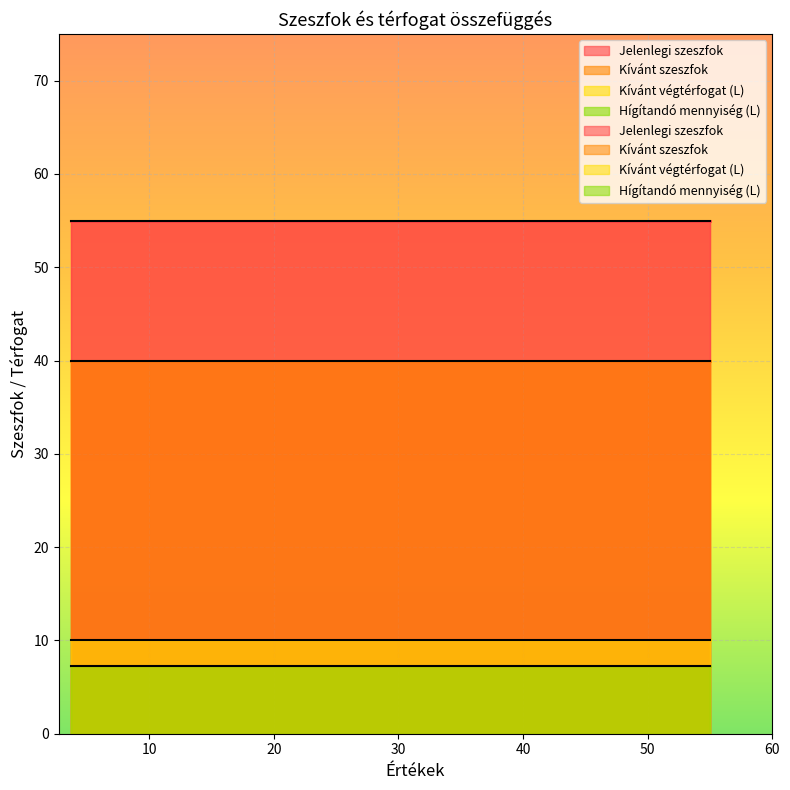

Reading left to right, list all the values displayed in this chart.

Jelenlegi szeszfok: 55.0	55.0	55.0	55.0	55.0
Kívánt szeszfok: 40.0	40.0	40.0	40.0	40.0
Kívánt végtérfogat (L): 10.0	10.0	10.0	10.0	10.0
Hígítandó mennyiség (L): 7.3	7.3	7.3	7.3	7.3